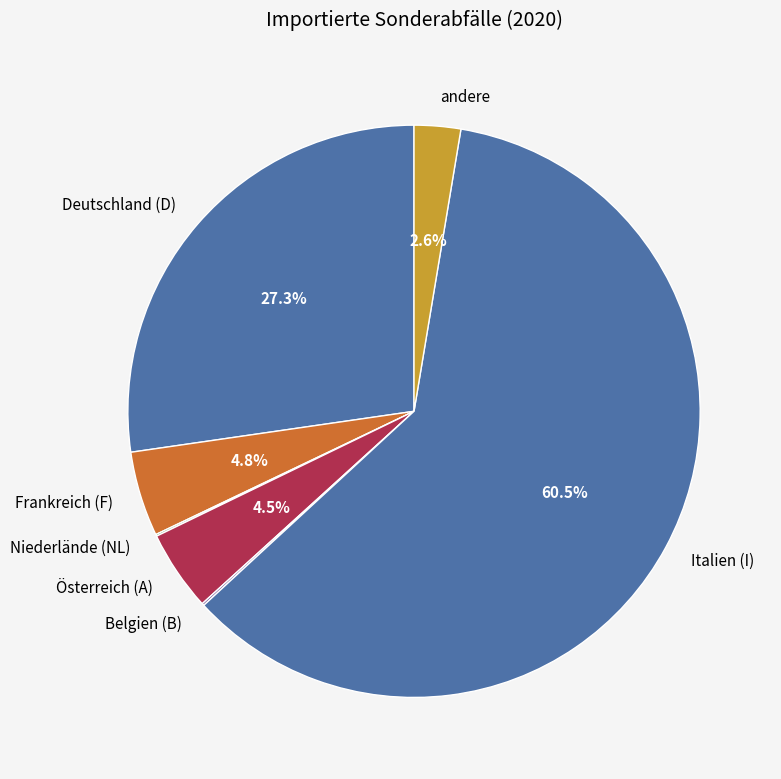

Is the sum of Frankreich (F) and Österreich (A) greater than half?

No